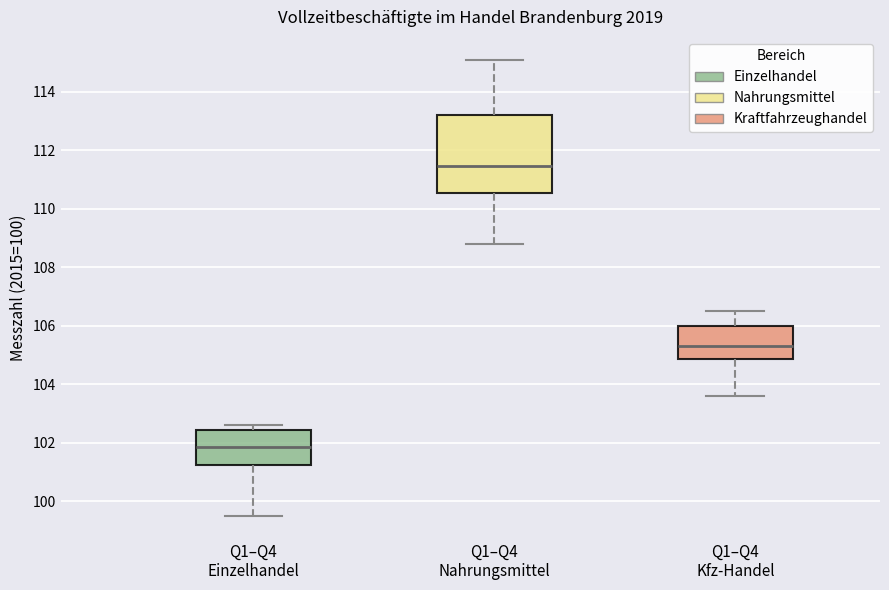

Which box's median line is the lowest?

Q1–Q4 Einzelhandel